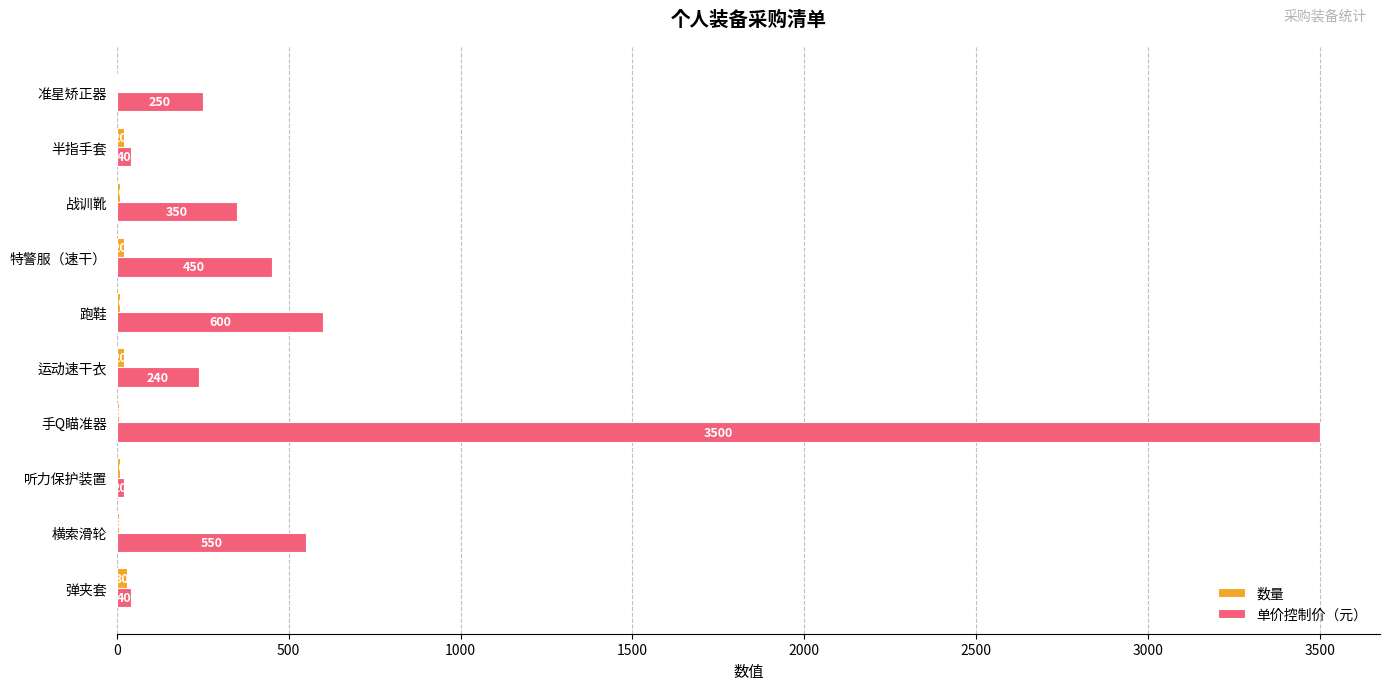

At which category does the chart reach its peak across all series?

手Q瞄准器